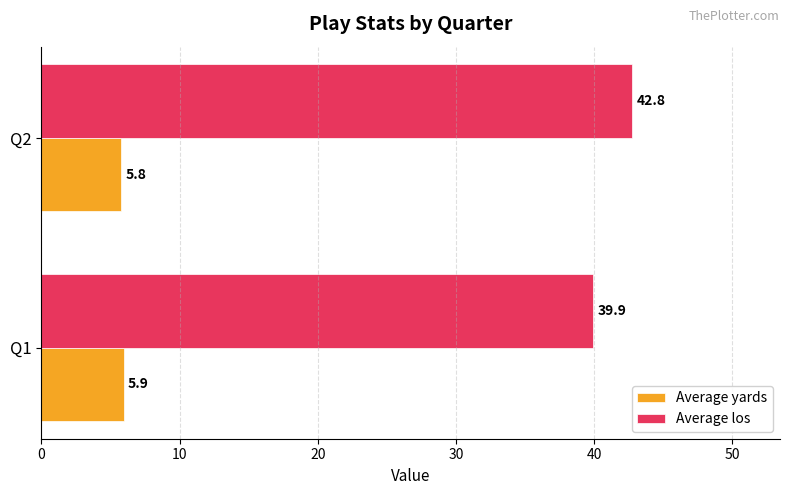

Which category has the lowest value in the Average yards series?

Q2